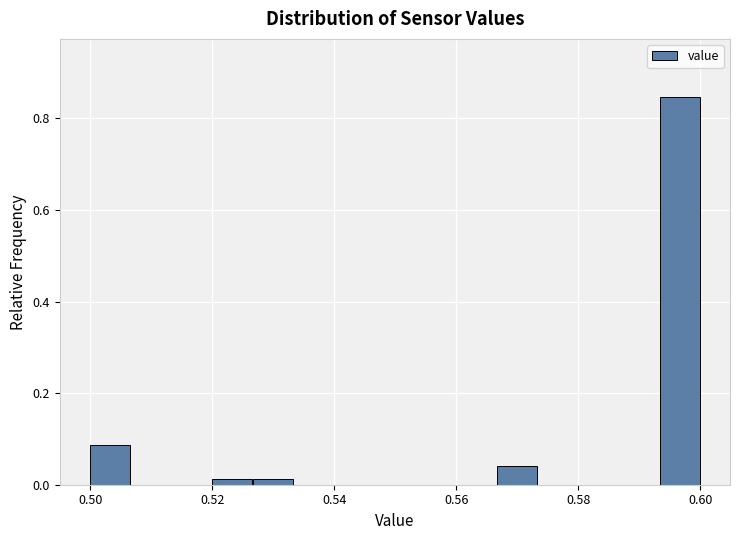

Read against the x-axis, roughly where is the centre of the tallest bar?

0.596